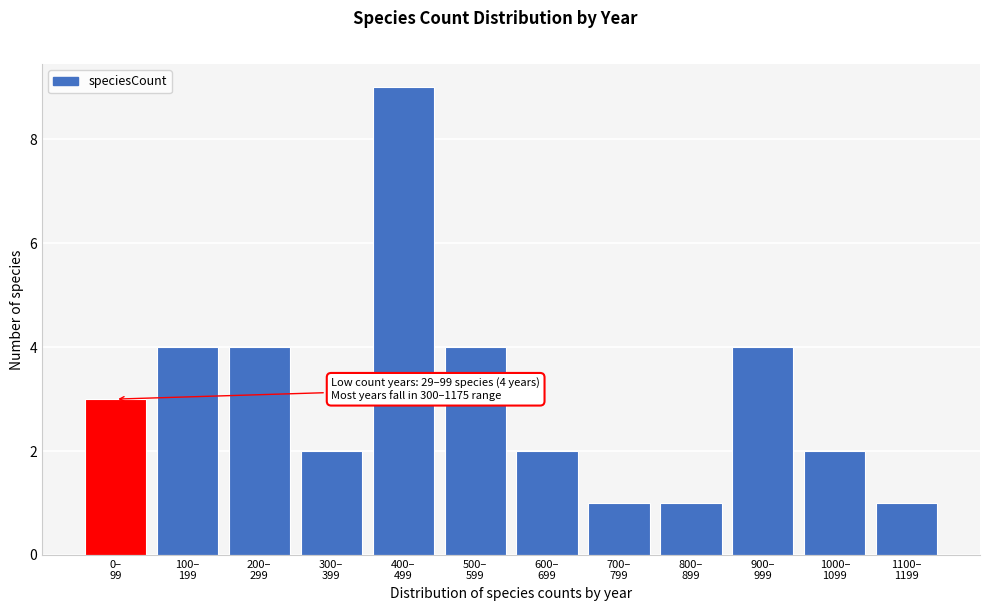

Reading right to left, extract all data points from this chart.

1	2	4	1	1	2	4	9	2	4	4	3